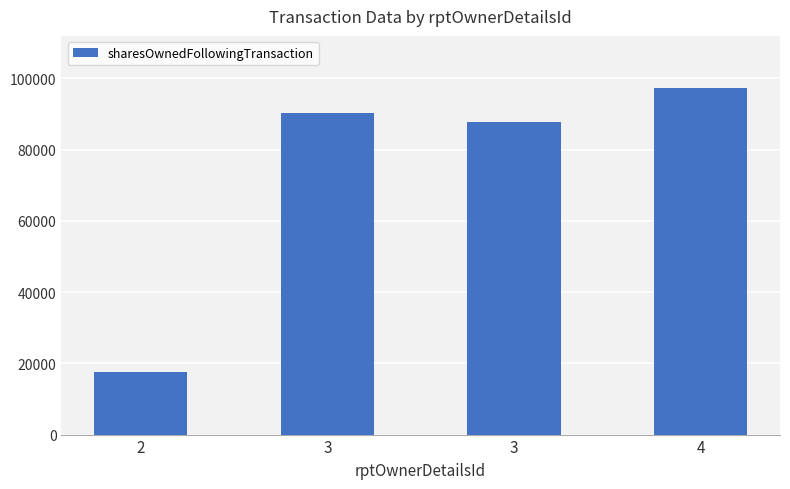

The value at 4 is 97360. True or false?

True